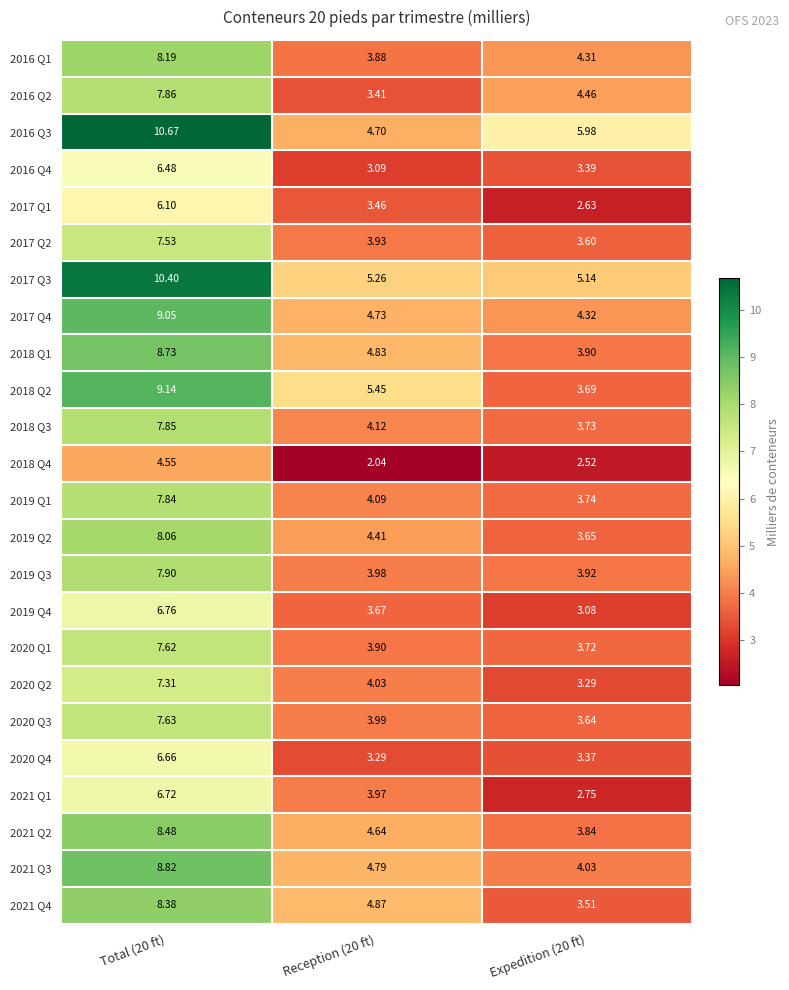

Is the value of 2016 Q1 at Reception (20 ft) greater than the value of 2019 Q3 at Total (20 ft)?

No